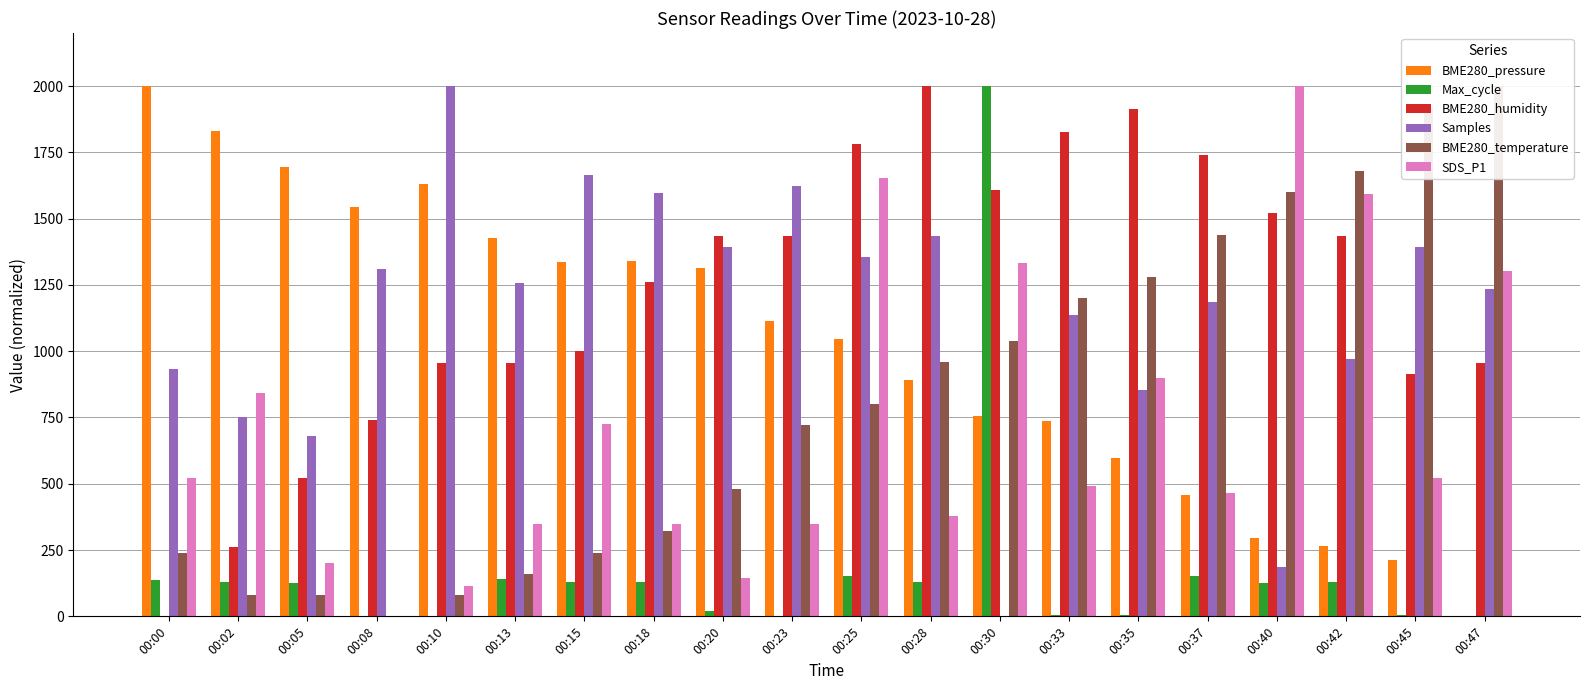

Reading left to right, what are all the values shown in this chart?

BME280_pressure: 00:00=2000.0	00:02=1831.5	00:05=1693.4	00:08=1544.1	00:10=1630.9	00:13=1425.5	00:15=1334.7	00:18=1341.9	00:20=1314.7	00:23=1114.9	00:25=1047.0	00:28=891.2	00:30=753.9	00:33=735.8	00:35=597.0	00:37=458.5	00:40=295.5	00:42=264.6	00:45=214.1	00:47=0.0
Max_cycle: 00:00=138.4	00:02=130.9	00:05=126.5	00:08=1.0	00:10=0.2	00:13=139.9	00:15=130.3	00:18=128.4	00:20=19.3	00:23=0.0	00:25=153.1	00:28=128.7	00:30=2000.0	00:33=6.5	00:35=4.2	00:37=151.3	00:40=126.6	00:42=130.1	00:45=6.6	00:47=0.0
BME280_humidity: 00:00=0.0	00:02=260.9	00:05=521.7	00:08=739.1	00:10=956.5	00:13=956.5	00:15=1000.0	00:18=1260.9	00:20=1434.8	00:23=1434.8	00:25=1782.6	00:28=2000.0	00:30=1608.7	00:33=1826.1	00:35=1913.0	00:37=1739.1	00:40=1521.7	00:42=1434.8	00:45=913.0	00:47=956.5
Samples: 00:00=932.6	00:02=752.8	00:05=679.8	00:08=1309.0	00:10=2000.0	00:13=1258.4	00:15=1662.9	00:18=1595.5	00:20=1393.3	00:23=1623.6	00:25=1353.9	00:28=1432.6	00:30=0.0	00:33=1134.8	00:35=853.9	00:37=1185.4	00:40=185.4	00:42=971.9	00:45=1393.3	00:47=1236.0
BME280_temperature: 00:00=240.0	00:02=80.0	00:05=80.0	00:08=0.0	00:10=80.0	00:13=160.0	00:15=240.0	00:18=320.0	00:20=480.0	00:23=720.0	00:25=800.0	00:28=960.0	00:30=1040.0	00:33=1200.0	00:35=1280.0	00:37=1440.0	00:40=1600.0	00:42=1680.0	00:45=1920.0	00:47=2000.0
SDS_P1: 00:00=521.7	00:02=840.6	00:05=202.9	00:08=0.0	00:10=115.9	00:13=347.8	00:15=724.6	00:18=347.8	00:20=144.9	00:23=347.8	00:25=1652.2	00:28=376.8	00:30=1333.3	00:33=492.8	00:35=898.6	00:37=463.8	00:40=2000.0	00:42=1594.2	00:45=521.7	00:47=1304.3